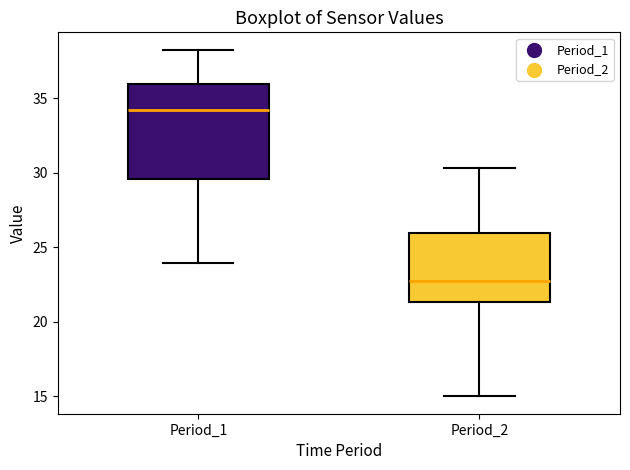

Which box's median line is the highest?

Period_1